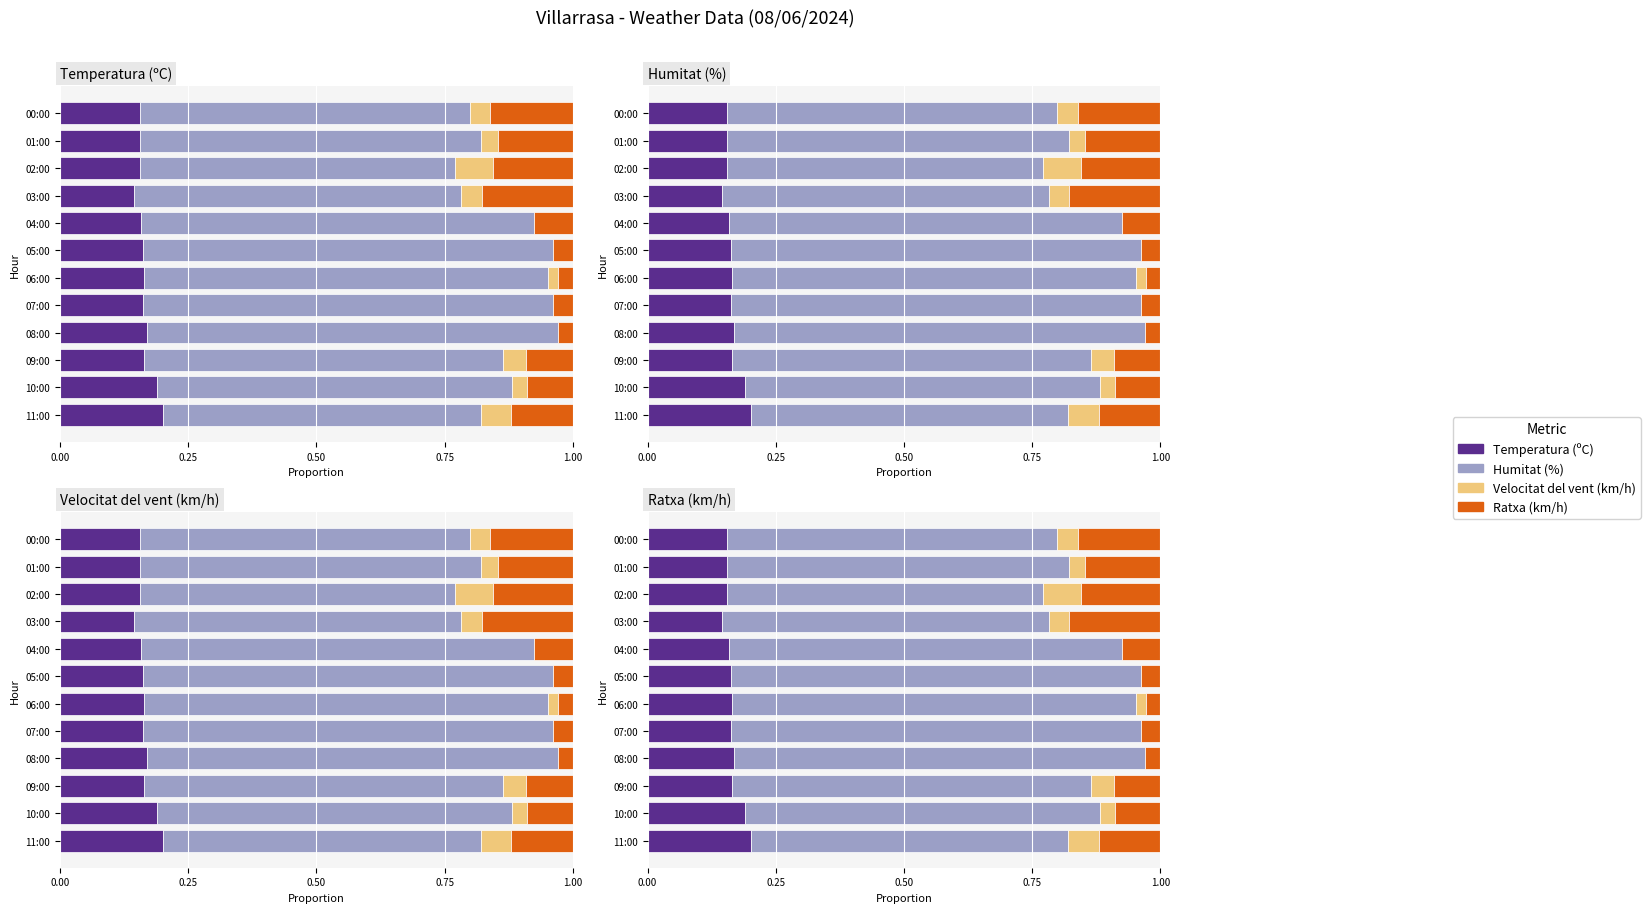

How many bars are there in each group?

4